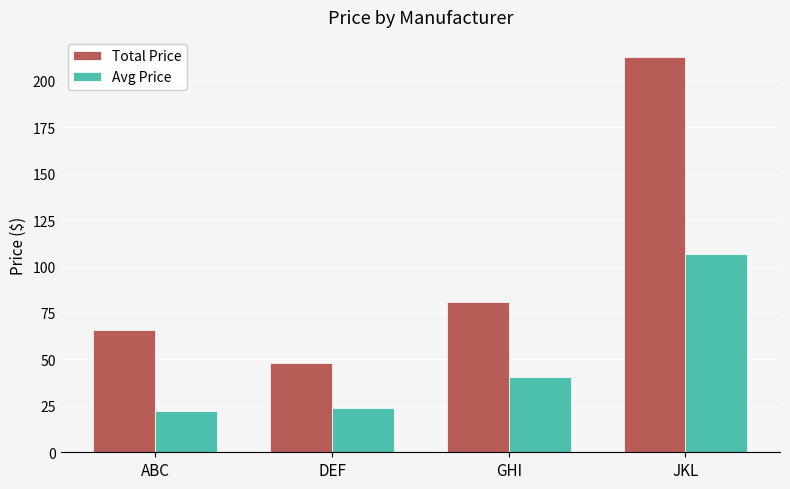

The Avg Price series shows 11.2 at DEF. True or false?

False